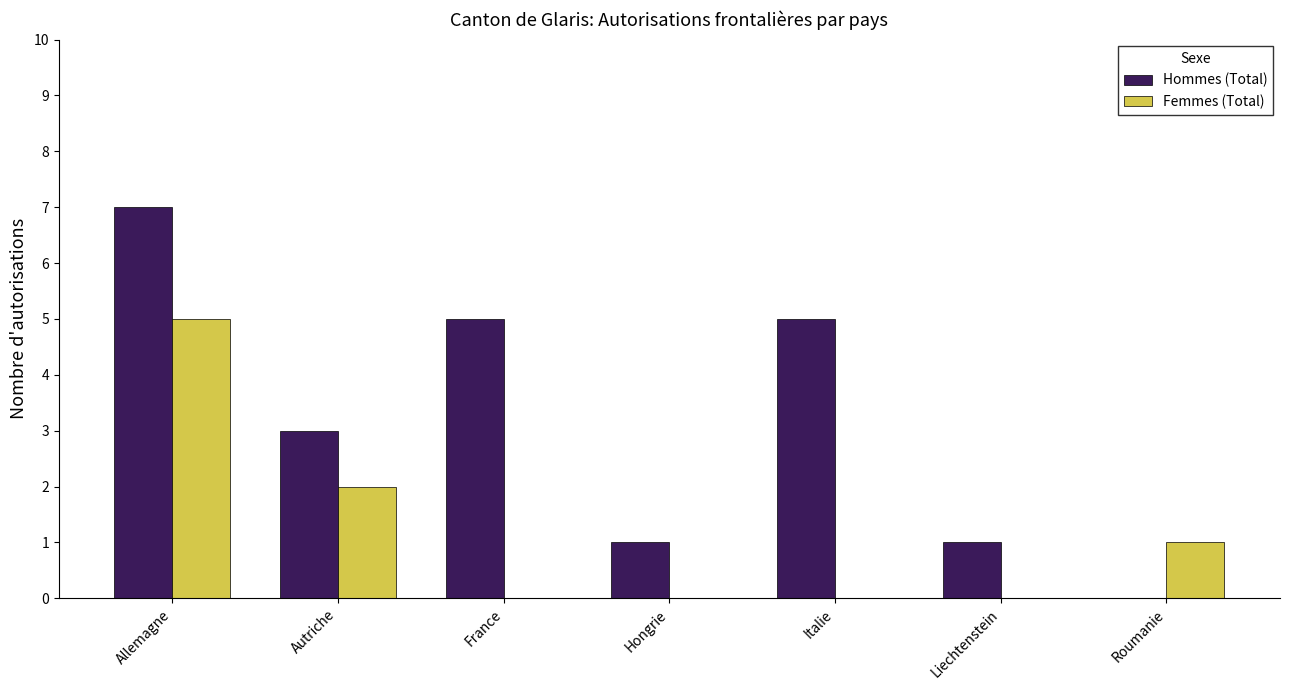

Which category has the highest value in the Hommes (Total) series?

Allemagne